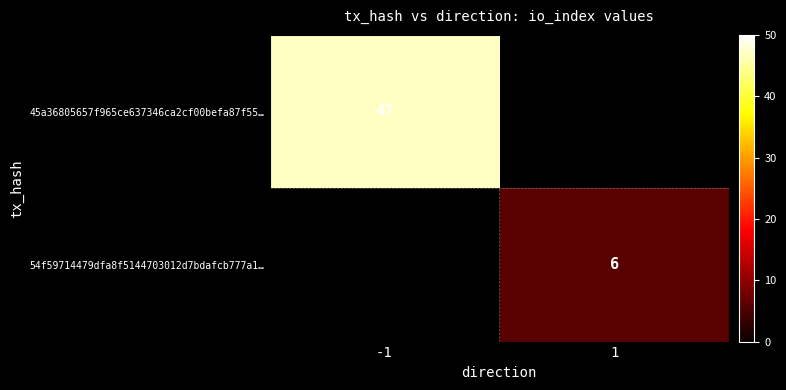

The value of 45a36805657f965ce637346ca2cf00befa87f55… at -1 is 63. True or false?

False